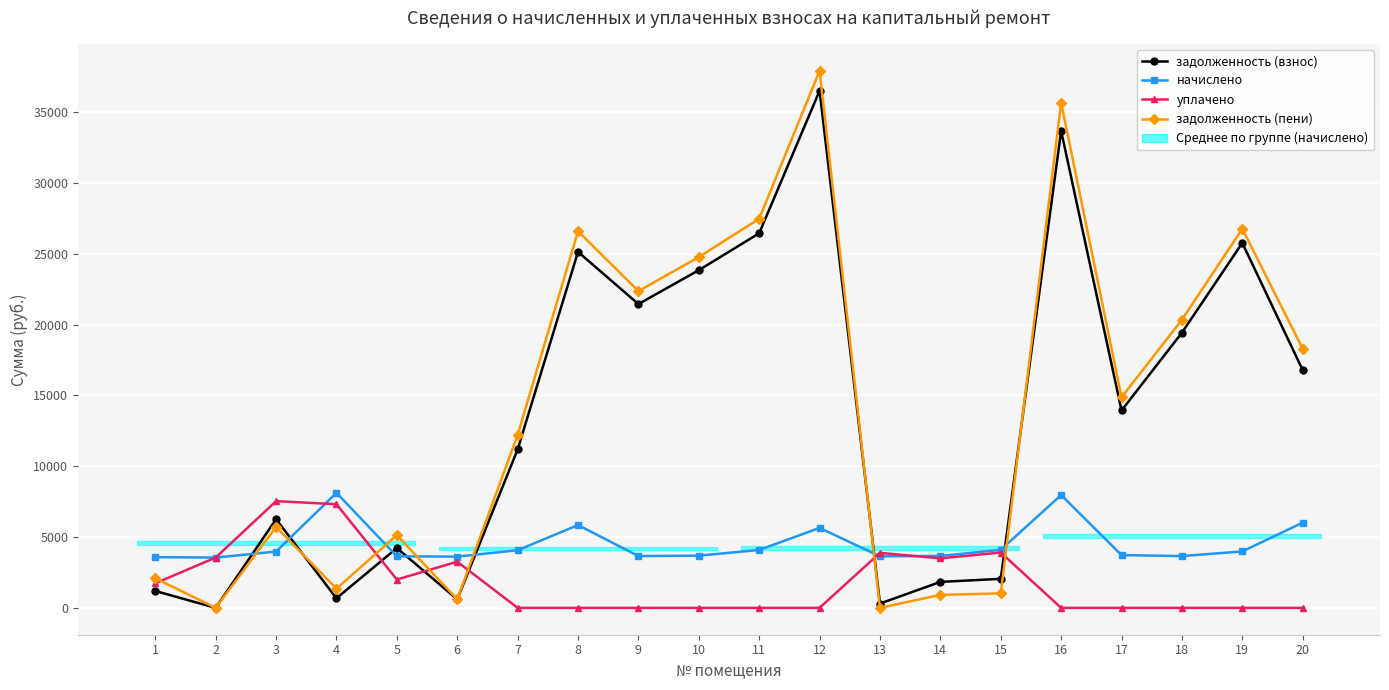

Reading right to left, transcribe all the data shown in this chart.

задолженность (взнос): 20=16784.5	19=25766.6	18=19426.5	17=13936.8	16=33676.0	15=2049.6	14=1833.6	13=303.2	12=36507.8	11=26449.4	10=23841.8	9=21449.9	8=25133.6	7=11185.8	6=603.2	5=4224.1	4=676.8	3=6261.8	2=0.2	1=1193.6
начислено: 20=6019.2	19=3984.0	18=3657.6	17=3724.8	16=7968.0	15=4099.2	14=3667.2	13=3638.4	12=5644.8	11=4089.6	10=3686.4	9=3657.6	8=5846.4	7=4070.4	6=3619.2	5=3638.4	4=8121.6	3=3974.4	2=3552.0	1=3580.8
уплачено: 20=0.0	19=0.0	18=0.0	17=0.0	16=0.0	15=3907.1	14=3495.3	13=3883.6	12=0.0	11=0.0	10=0.0	9=0.0	8=0.0	7=0.0	6=3261.1	5=2000.0	4=7317.9	3=7535.3	2=3552.0	1=1734.5
задолженность (пени): 20=18289.3	19=26762.6	18=20340.9	17=14868.0	16=35668.0	15=1024.8	14=916.8	13=1.1	12=37919.0	11=27471.8	10=24763.4	9=22364.3	8=26595.2	7=12203.4	6=603.2	5=5133.7	4=1353.6	3=5714.8	2=0.0	1=2088.8